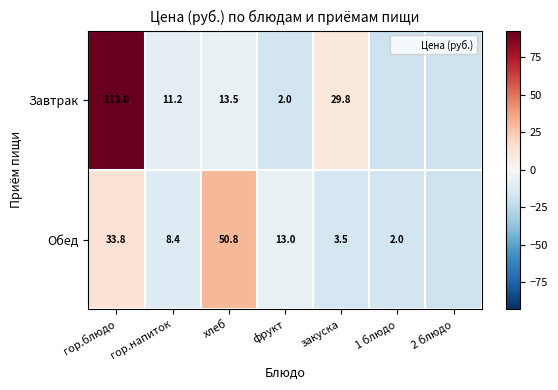

How many values in the Обед series are below -11?

4